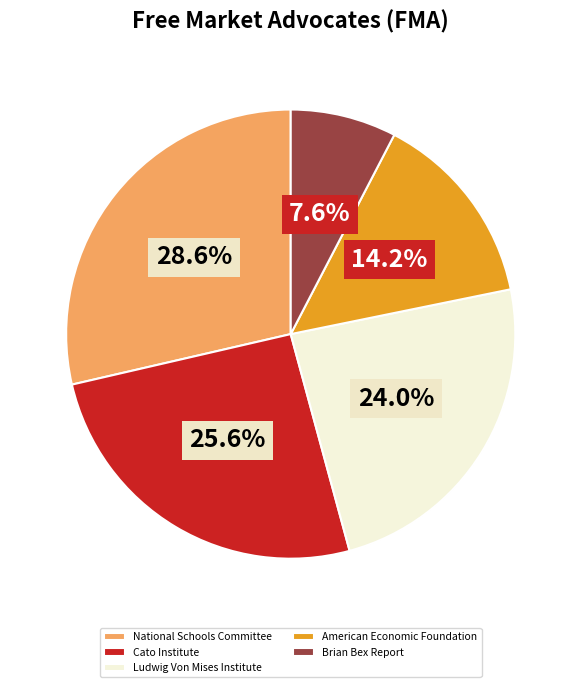

Rank the categories by value from highest to lowest.

National Schools Committee, Cato Institute, Ludwig Von Mises Institute, American Economic Foundation, Brian Bex Report